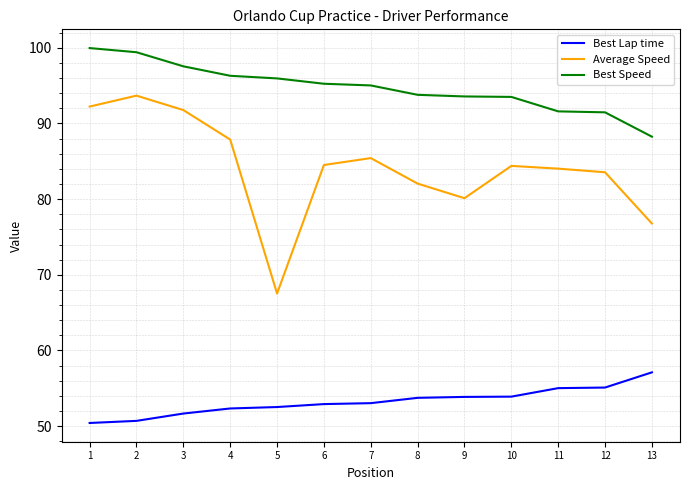

What is the spread (max minus min) of values at 3?

45.9